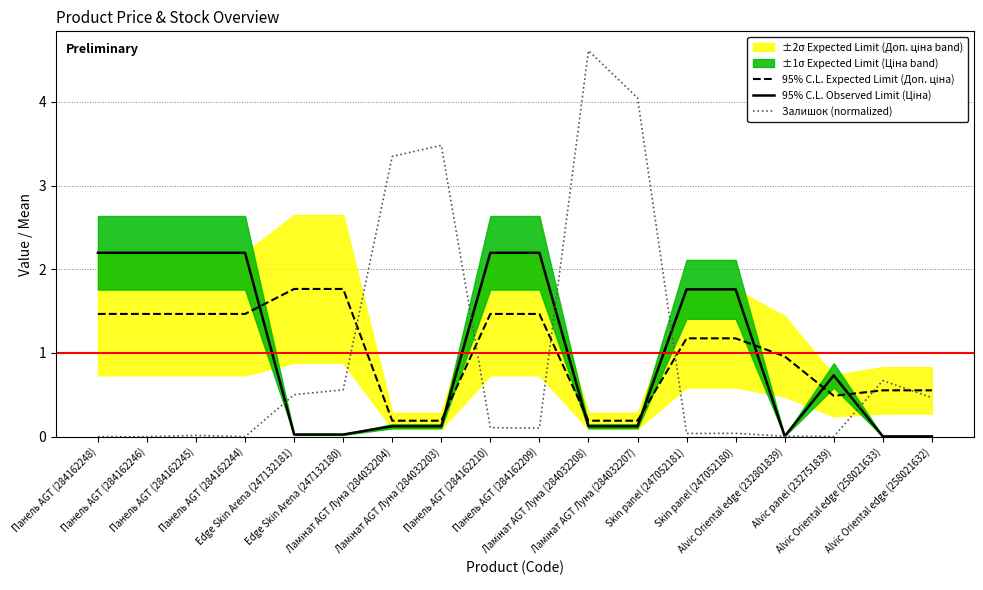

At which label is Залишок (normalized) closest to 2?

Alvic Oriental edge (258021633)